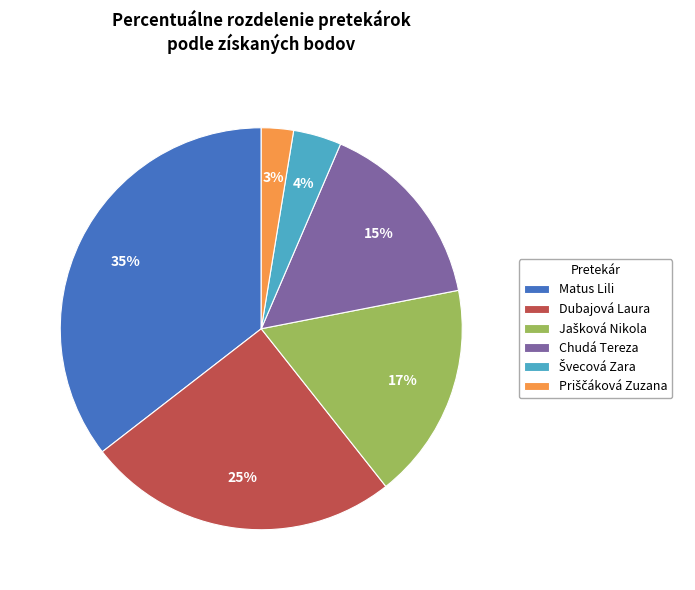

True or false: Dubajová Laura accounts for 25% of the total.

True